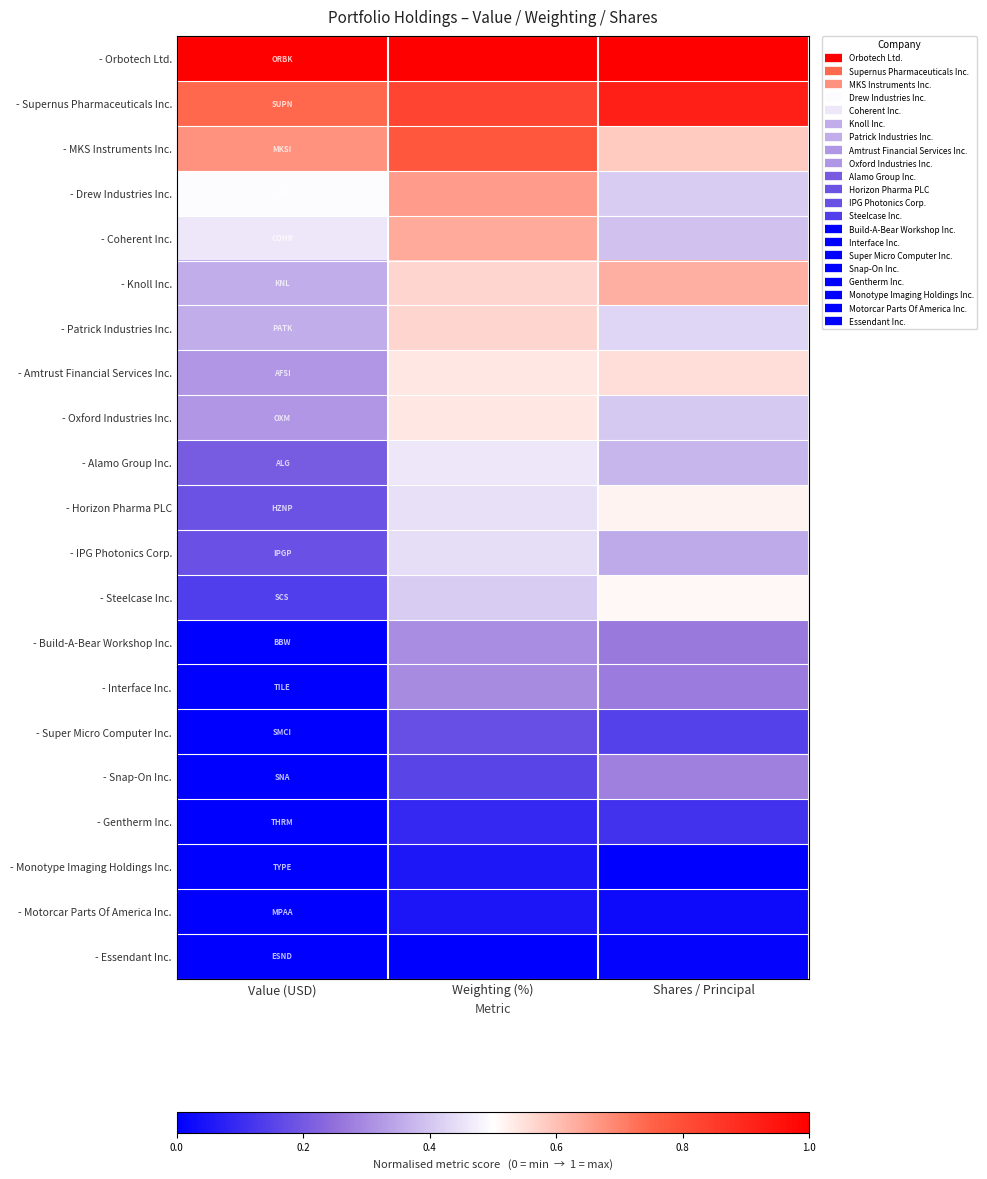

What is the total value across all series at Shares / Principal?

8.2